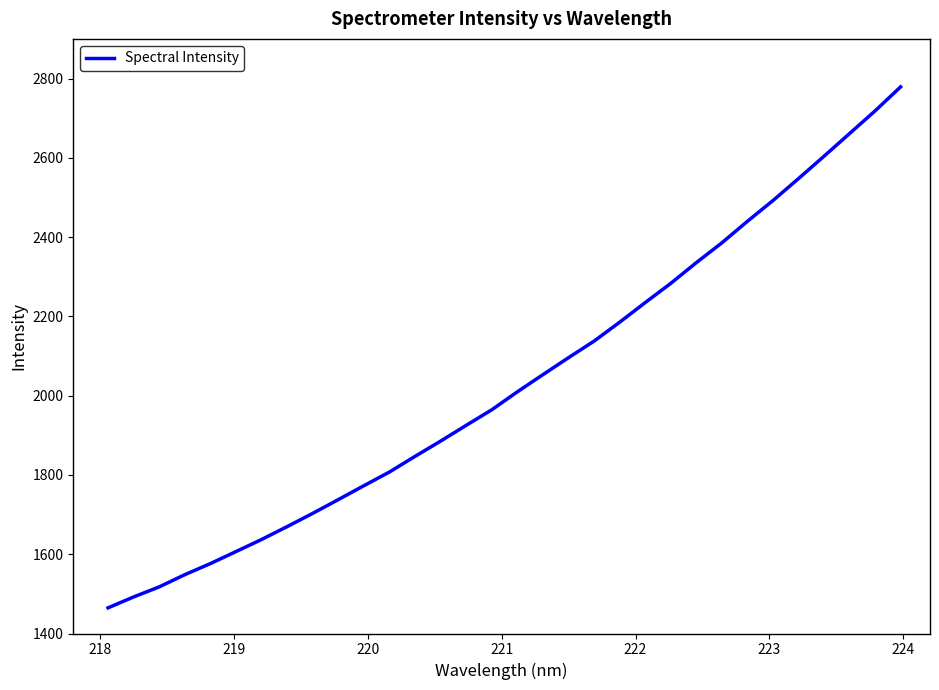

What is the maximum value shown in the chart?

2778.9